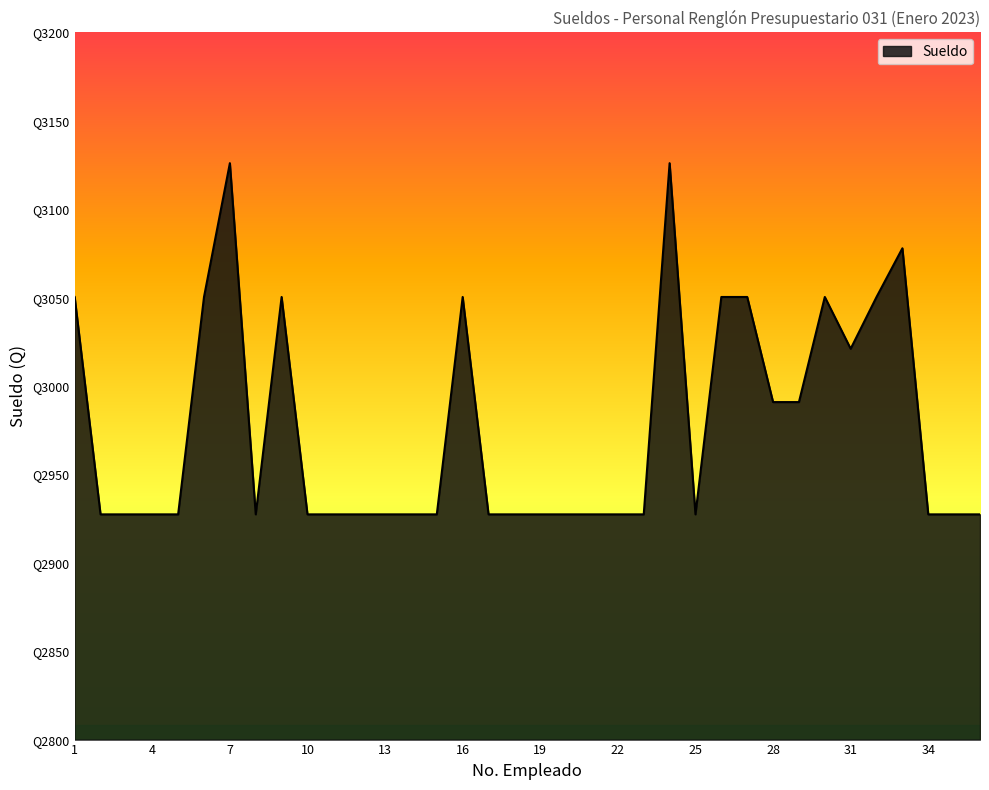

Is this an area chart (filled region under the line)?

Yes